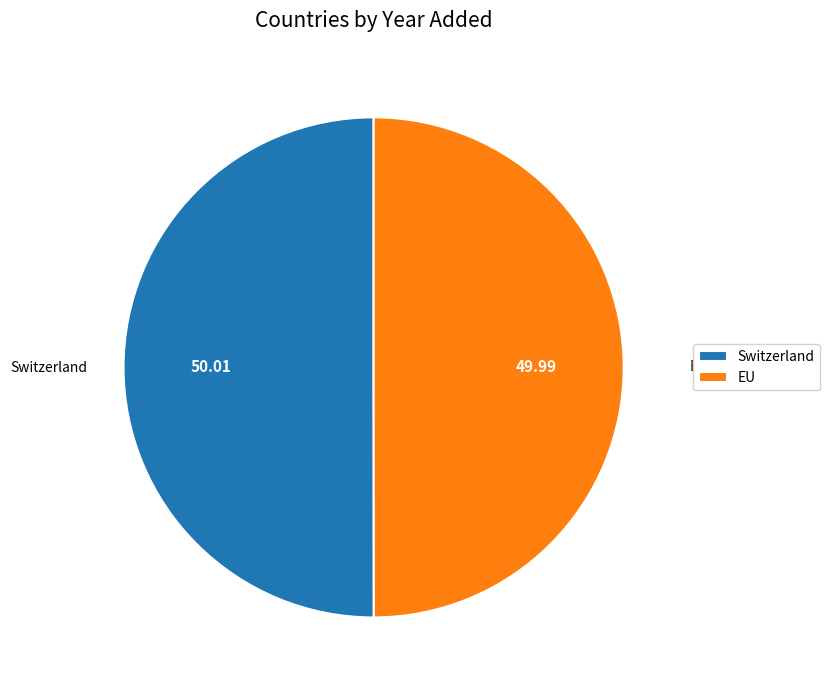

Is the sum of Switzerland and EU greater than half?

Yes